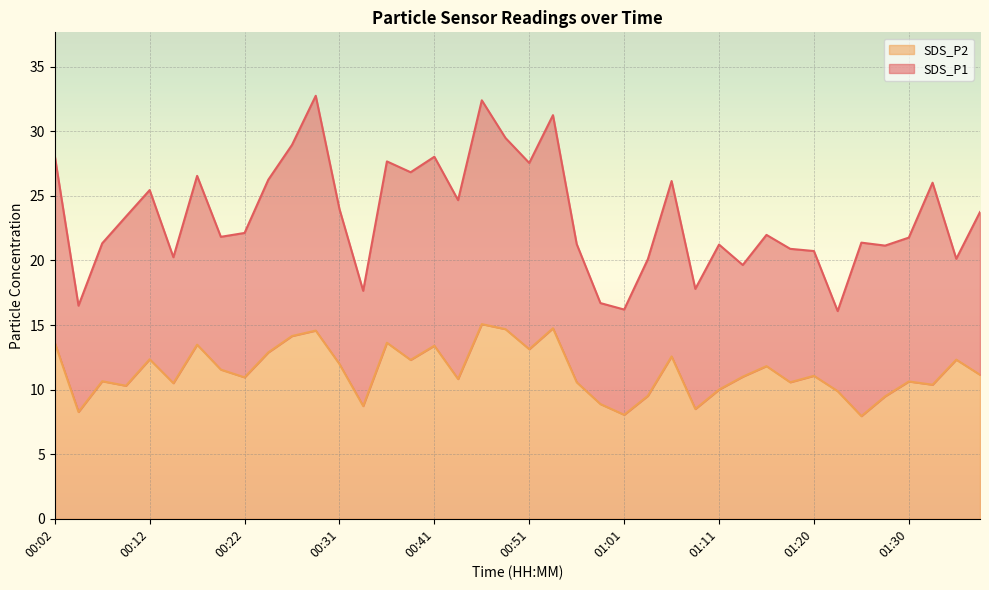

Between 00:34 and 01:38, which is larger?

01:38